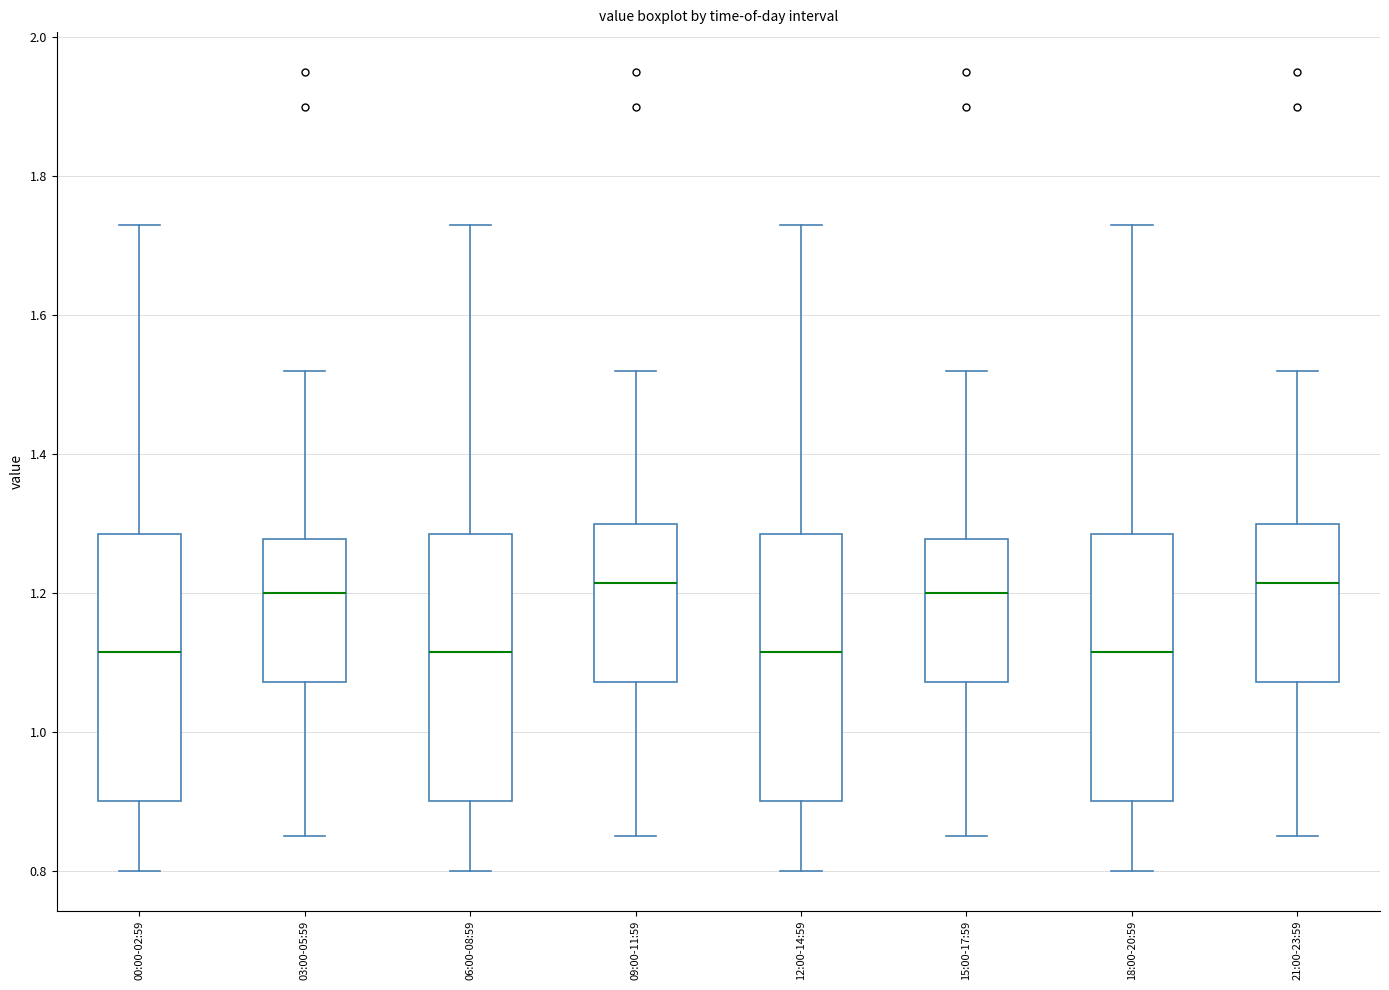

Where does the median line of the box for 06:00-08:59 sit on the y-axis? The values are not printed on the chart, so give them approximately, as read against the axis.

1.12